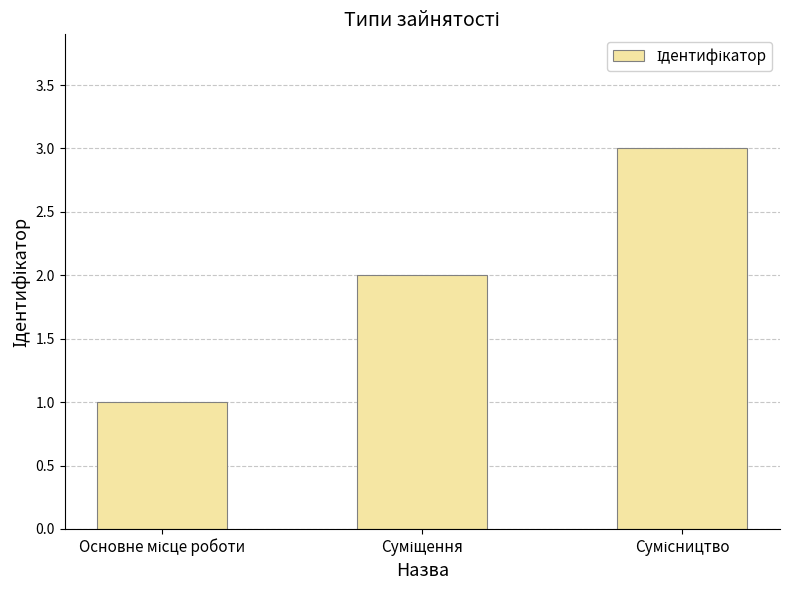

Count the values in the range 1 to 3.

3